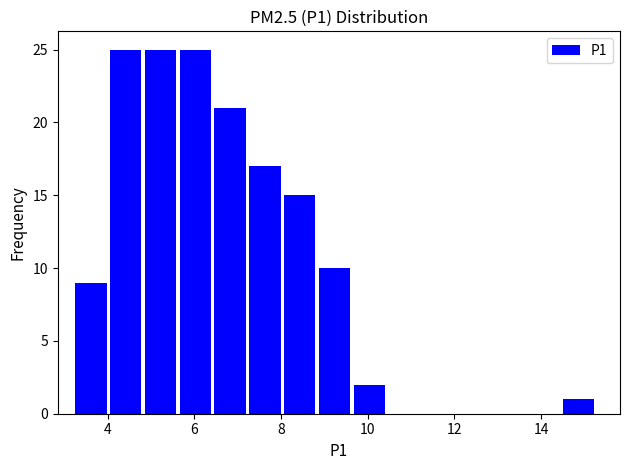

Reading left to right, transcribe this chart: for each bar, give the range it covers on the x-axis and its height. Neither the bar edges nor the heights are printed on the chart, so give them approximately, as read against the axes.

3.2 to 4.0: 9
4.0 to 4.8: 25
4.8 to 5.6: 25
5.6 to 6.4: 25
6.4 to 7.2: 21
7.2 to 8.0: 17
8.0 to 8.8: 15
8.8 to 9.6: 10
9.6 to 10.4: 2
10.4 to 11.2: 0
11.2 to 12.0: 0
12.0 to 12.8: 0
12.8 to 13.6: 0
13.6 to 14.4: 0
14.4 to 15.4: 1